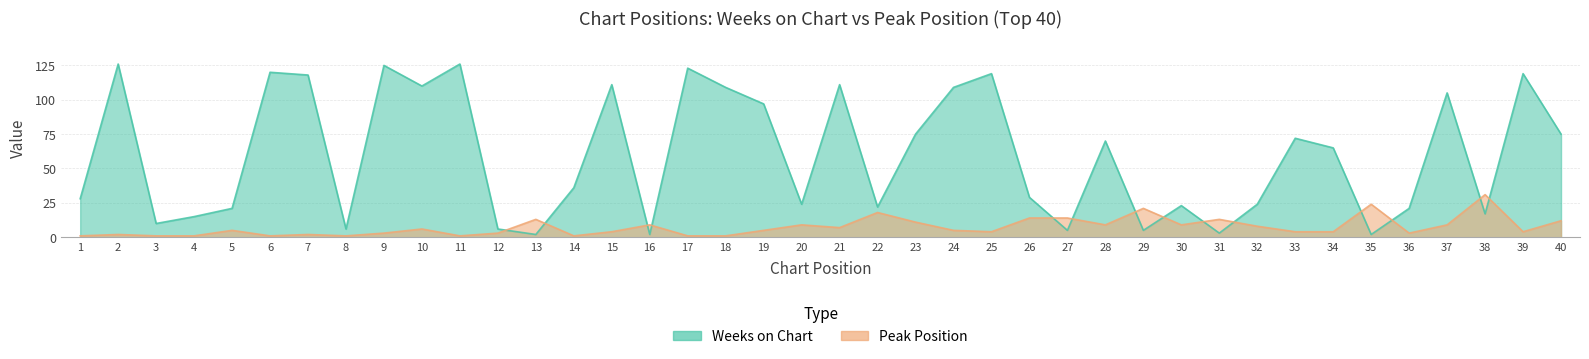

Where is Peak Position nearest to the value 16?

22